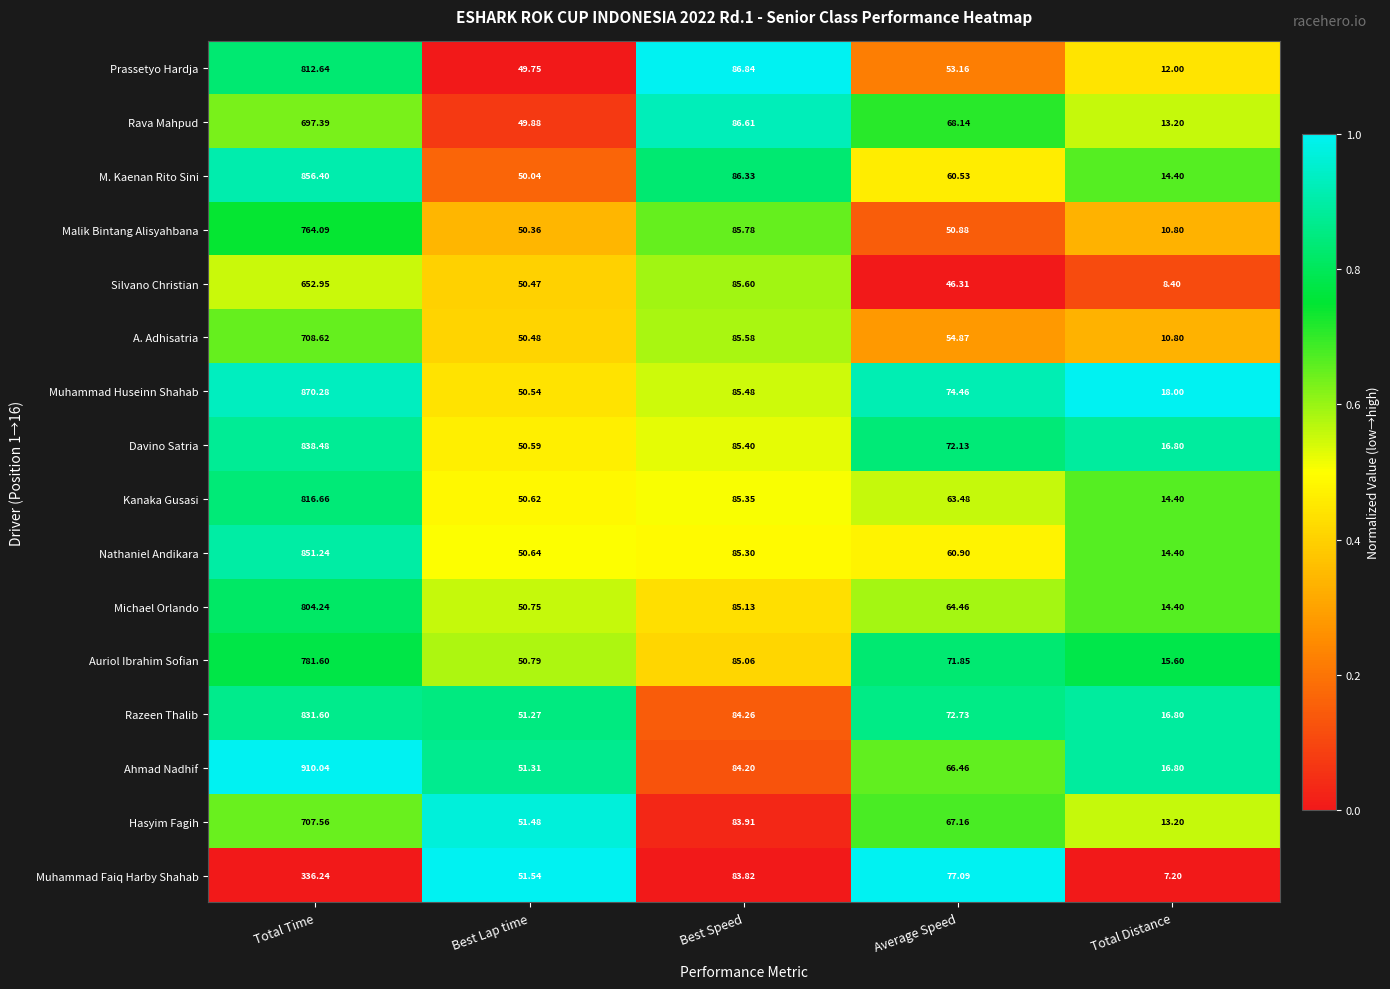

Which series changed the most between Best Speed and Average Speed?

Silvano Christian